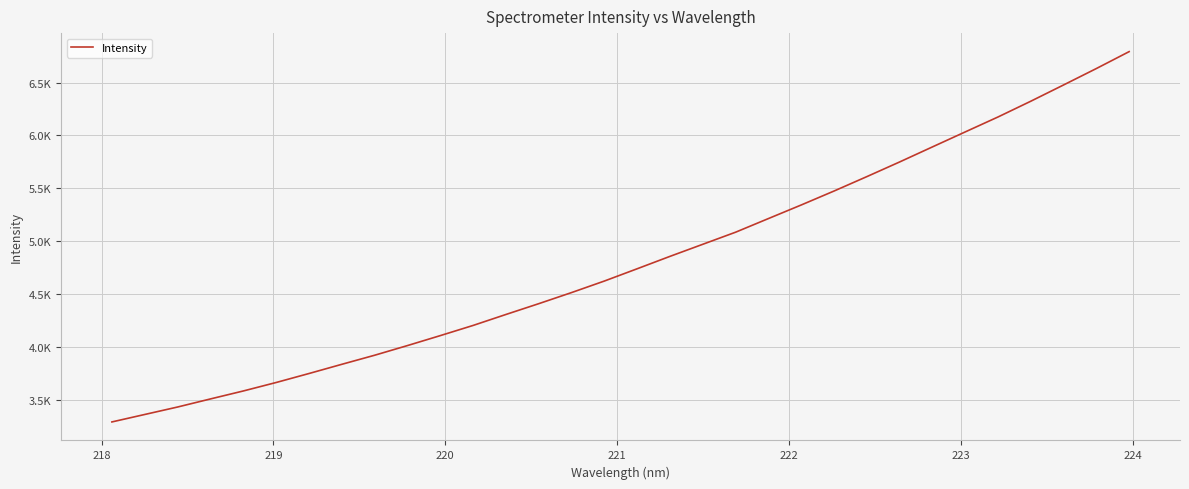

What is the minimum value shown in the chart?

3293.7